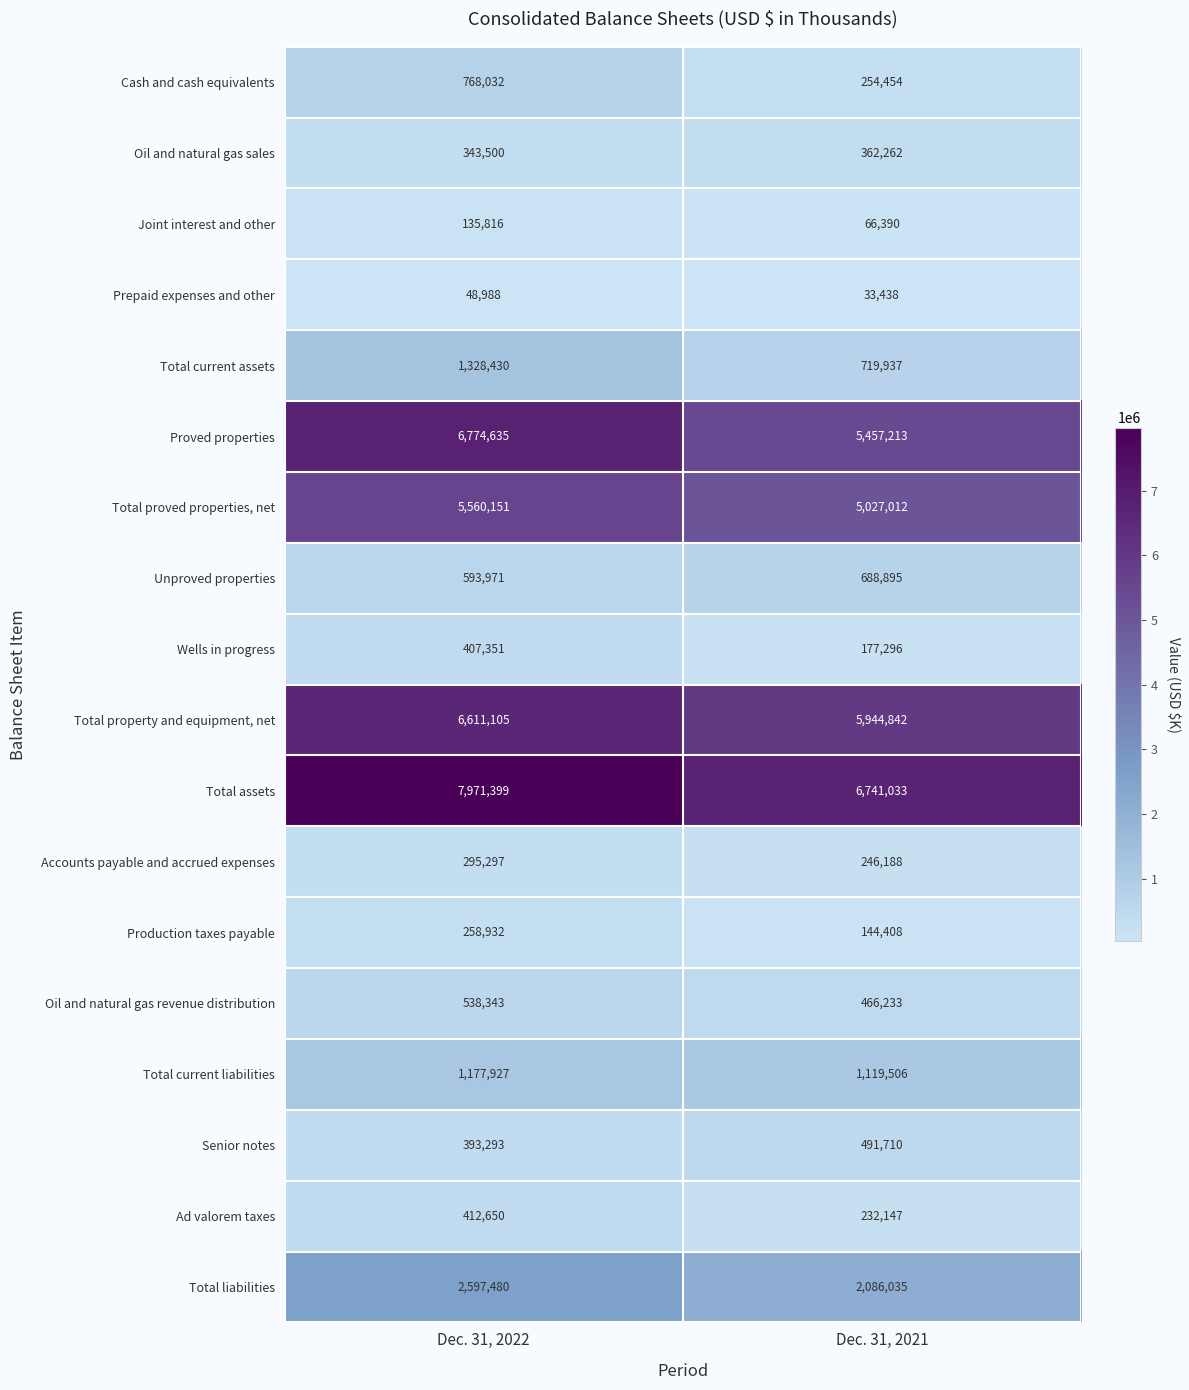

Is it true that Total current assets equals 719937 at Dec. 31, 2021?

True